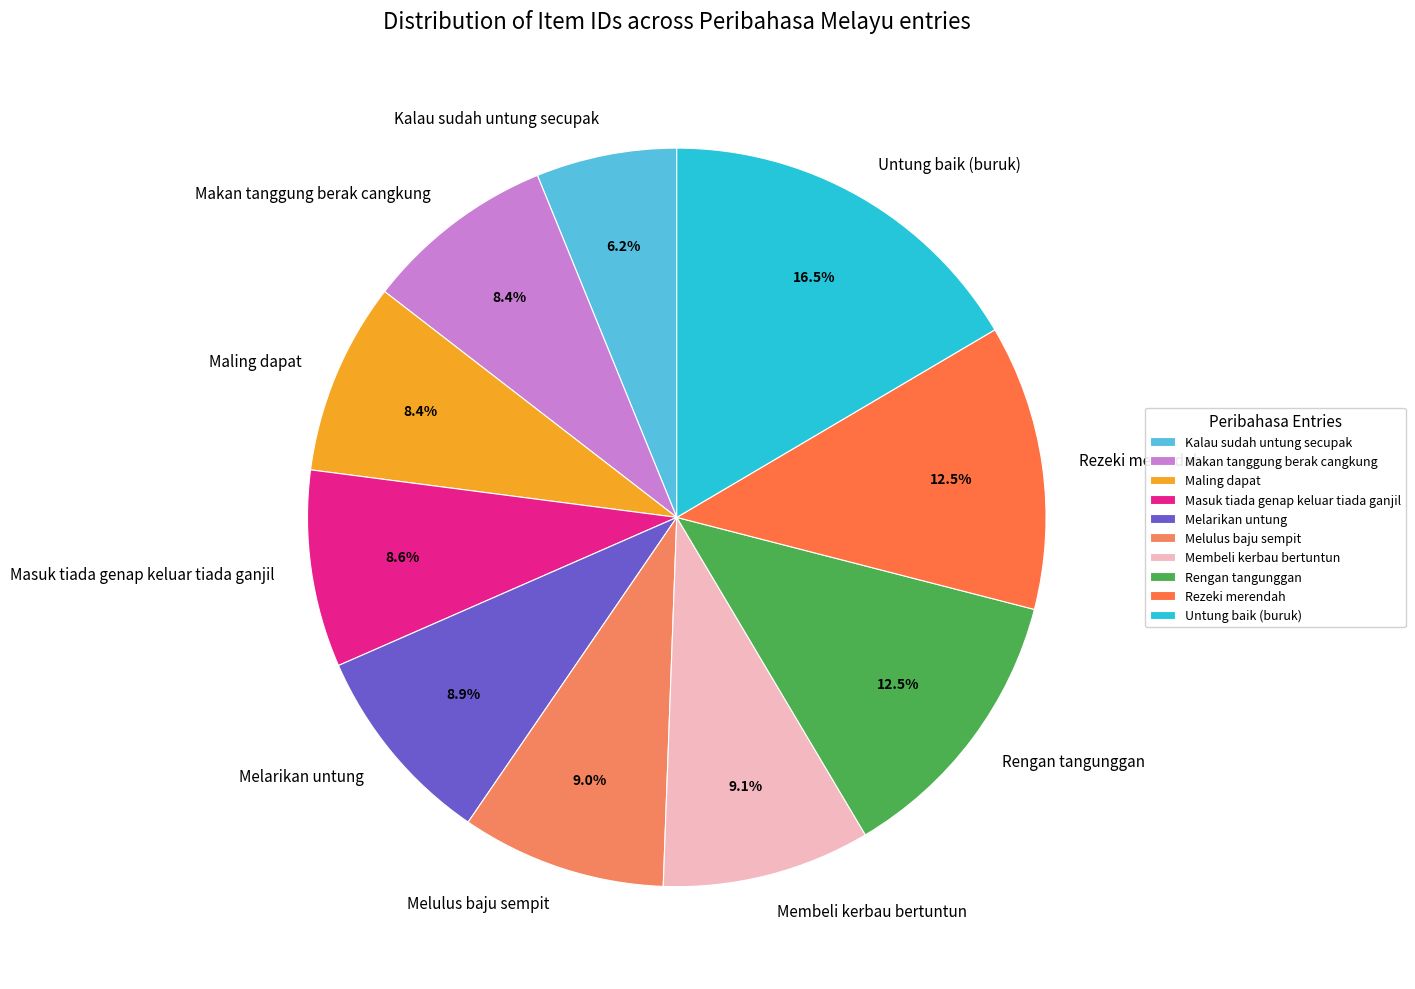

Is the sum of Melulus baju sempit and Rezeki merendah greater than half?

No